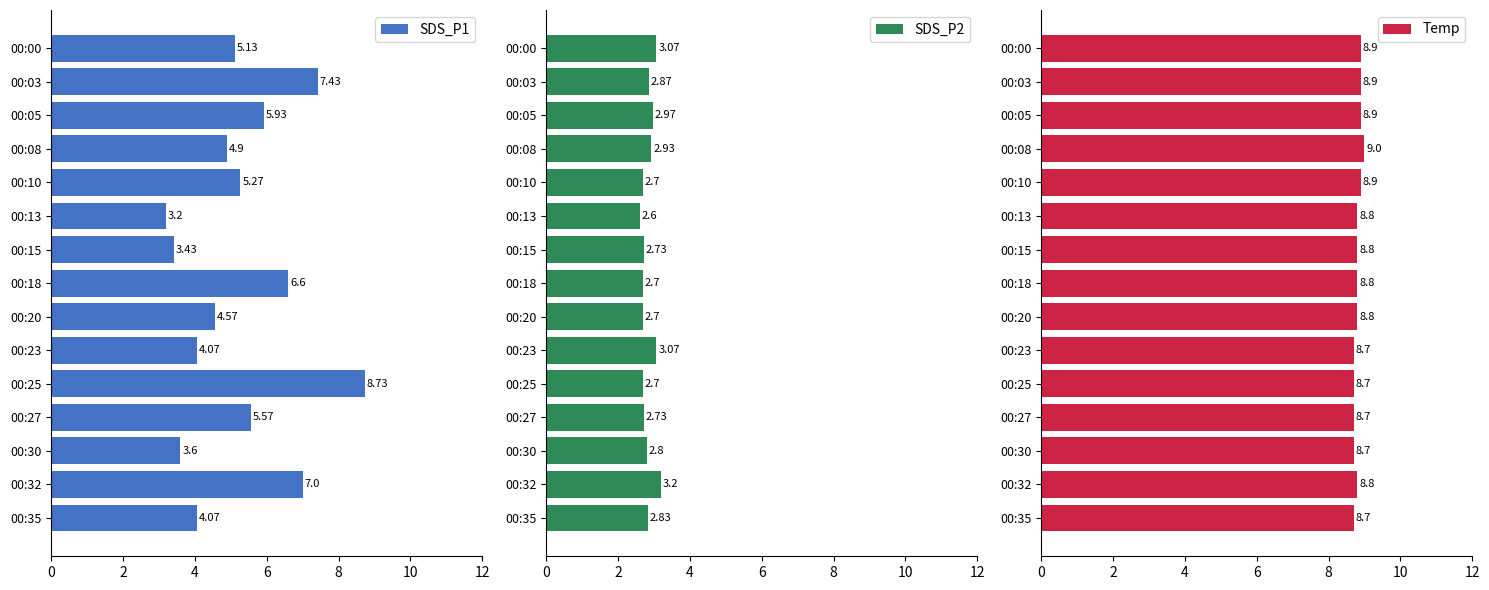

The SDS_P1 series shows 0.7 at 00:13. True or false?

False